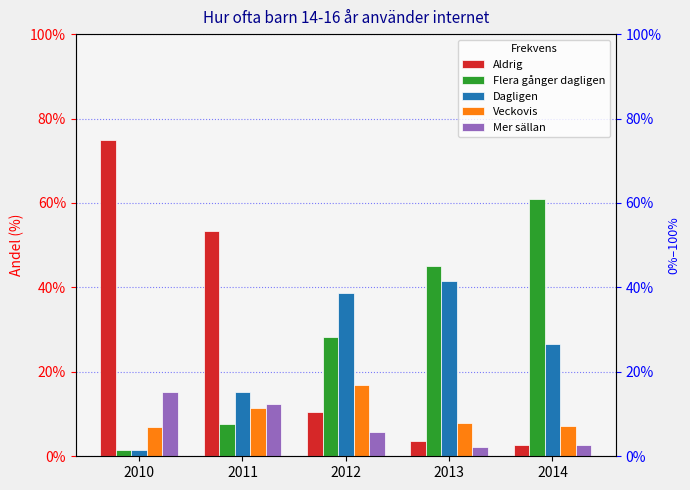

How many values in the Veckovis series exceed 7?

4